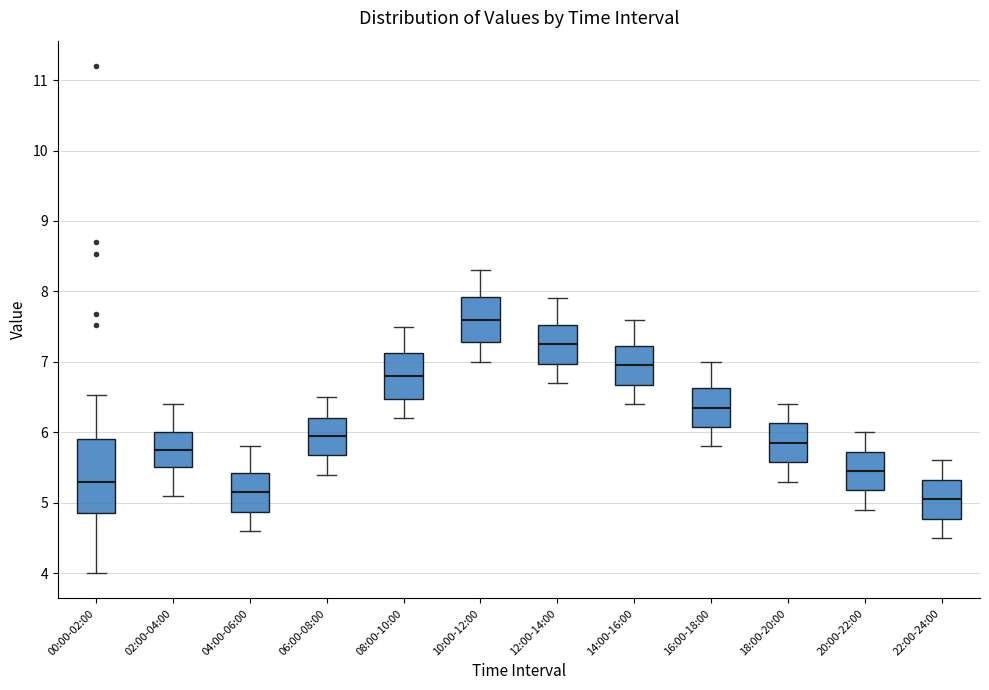

Where is the upper edge of the box for 06:00-08:00 on the y-axis? The values are not printed on the chart, so give them approximately, as read against the axis.

6.2